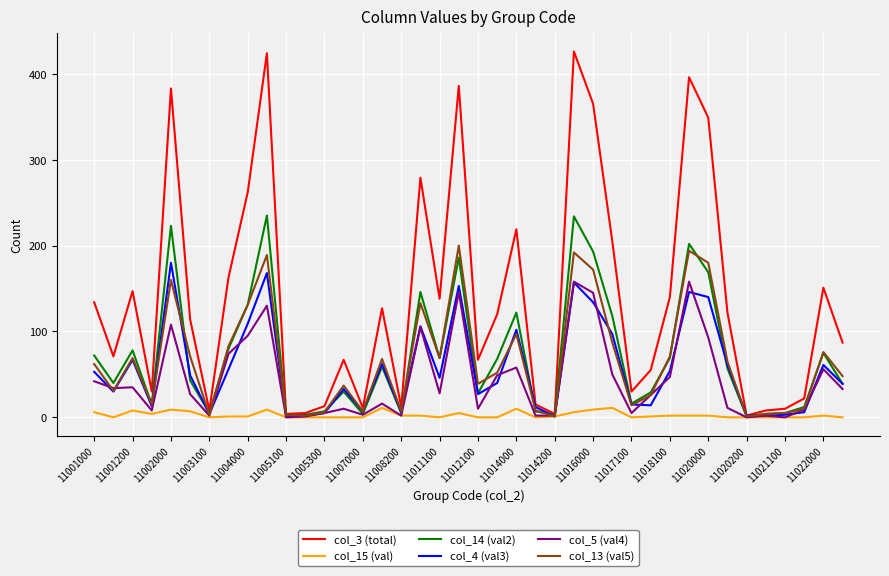

What is the maximum value shown in the chart?

426